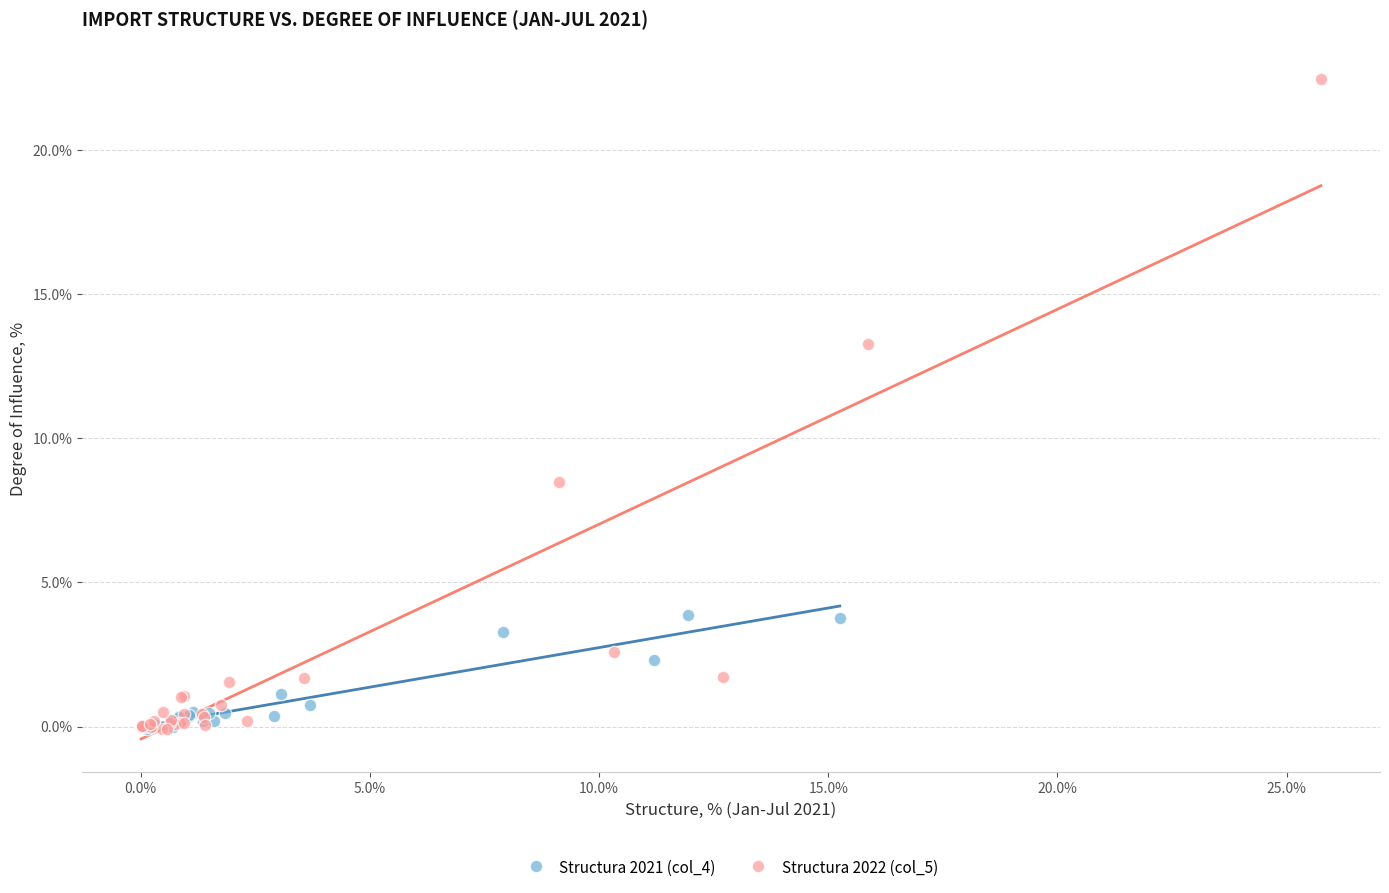

Which series contains the highest Y value?

Structura 2022 (col_5)